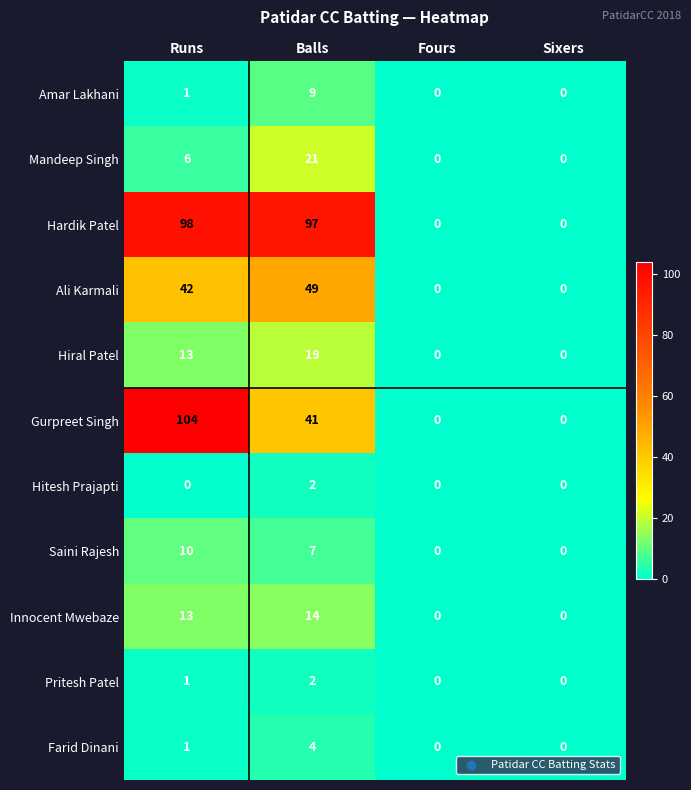

Where does the Hardik Patel series first go above 97?

Runs